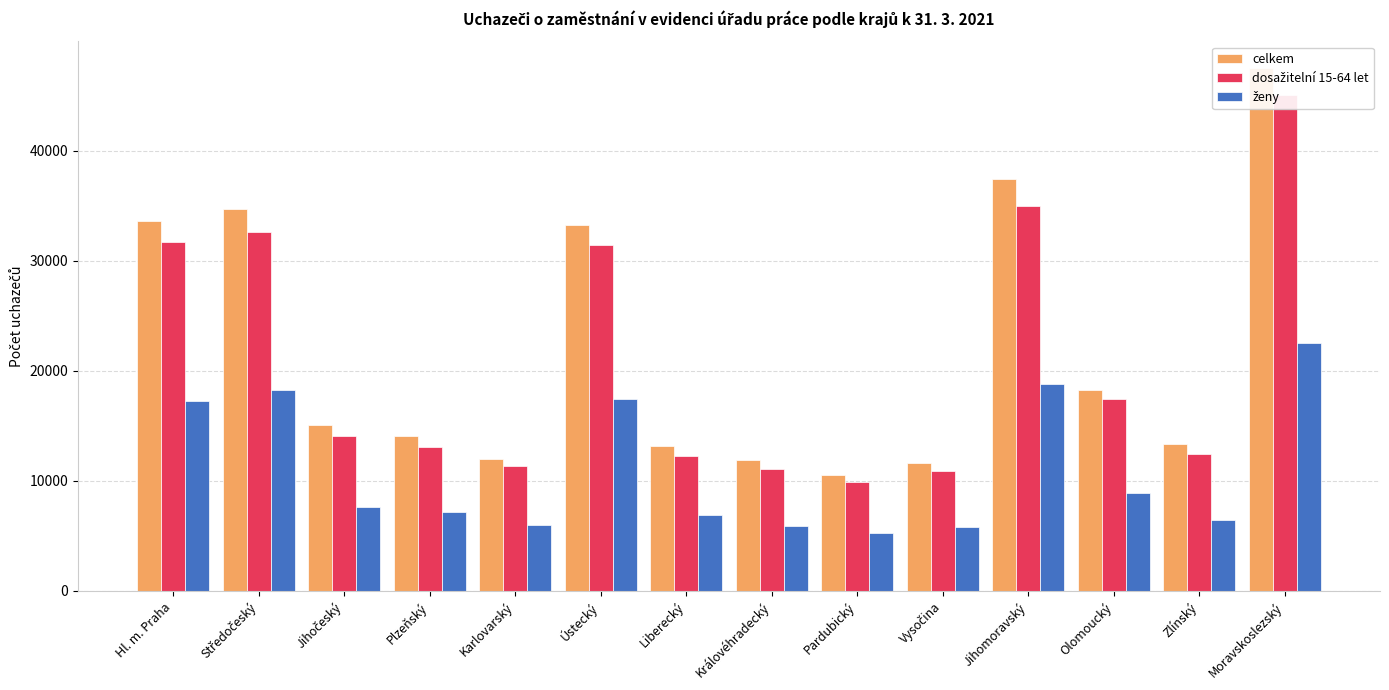

At which label does ženy reach its minimum?

Pardubický